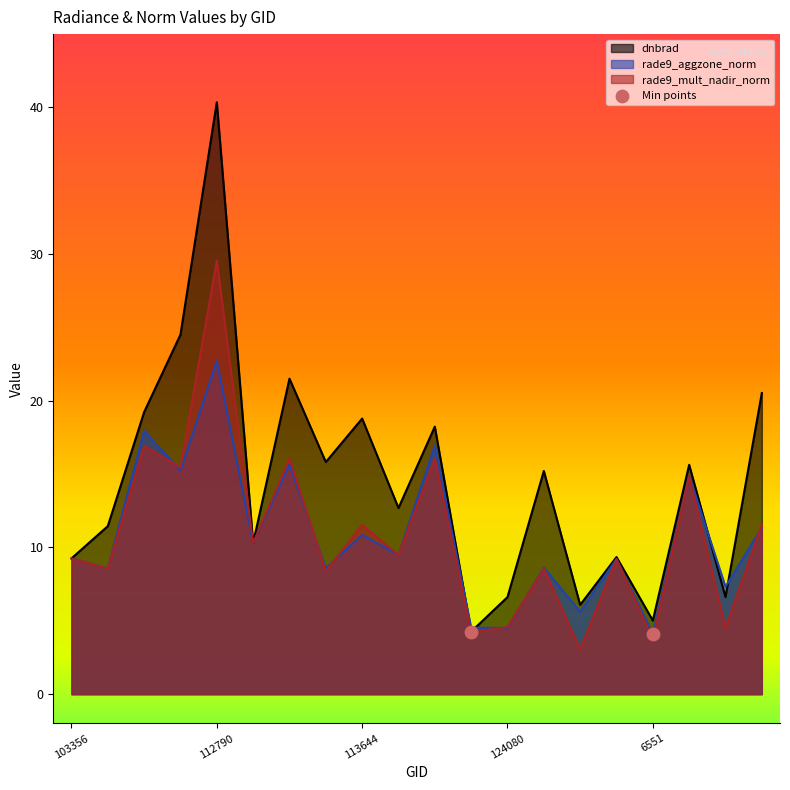

At how many categories does at least one series exceed 30?

1